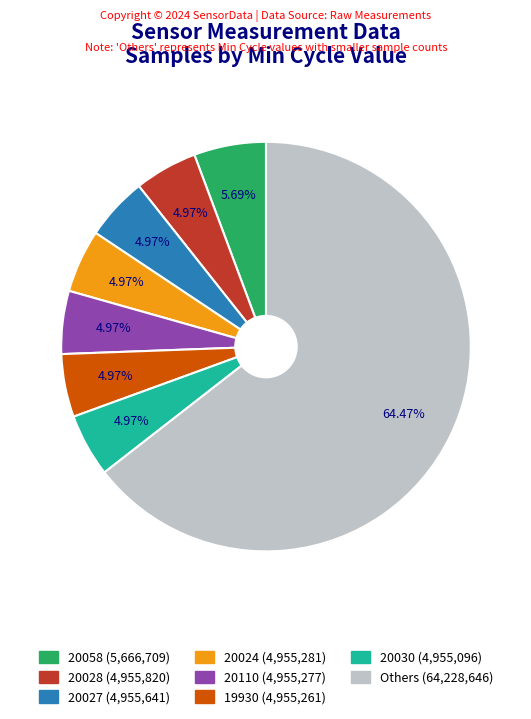

Is there any slice that represents more than half of the pie?

Yes